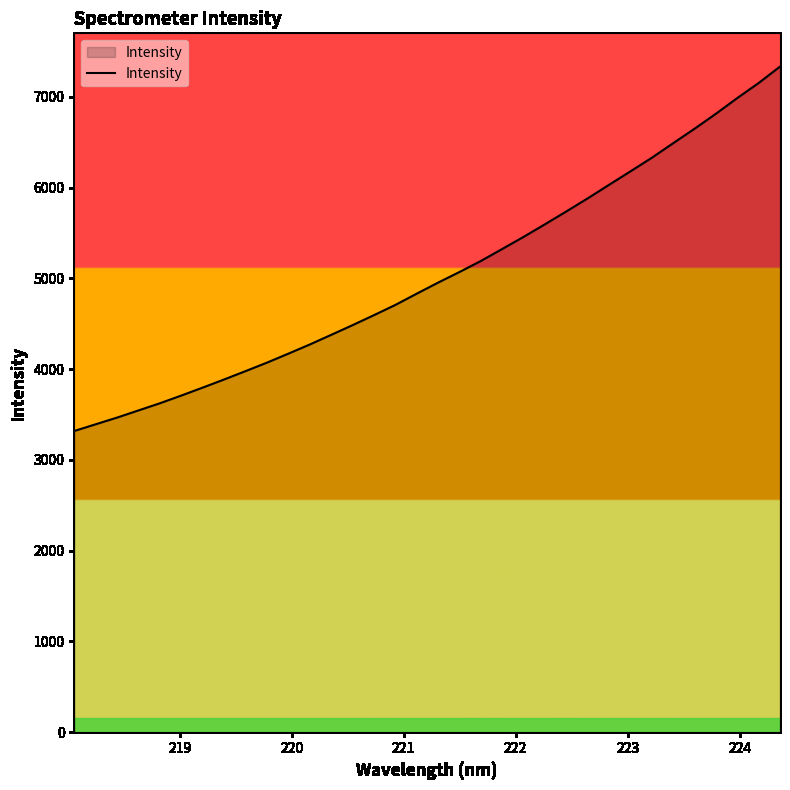

What is the minimum value shown in the chart?

3318.5